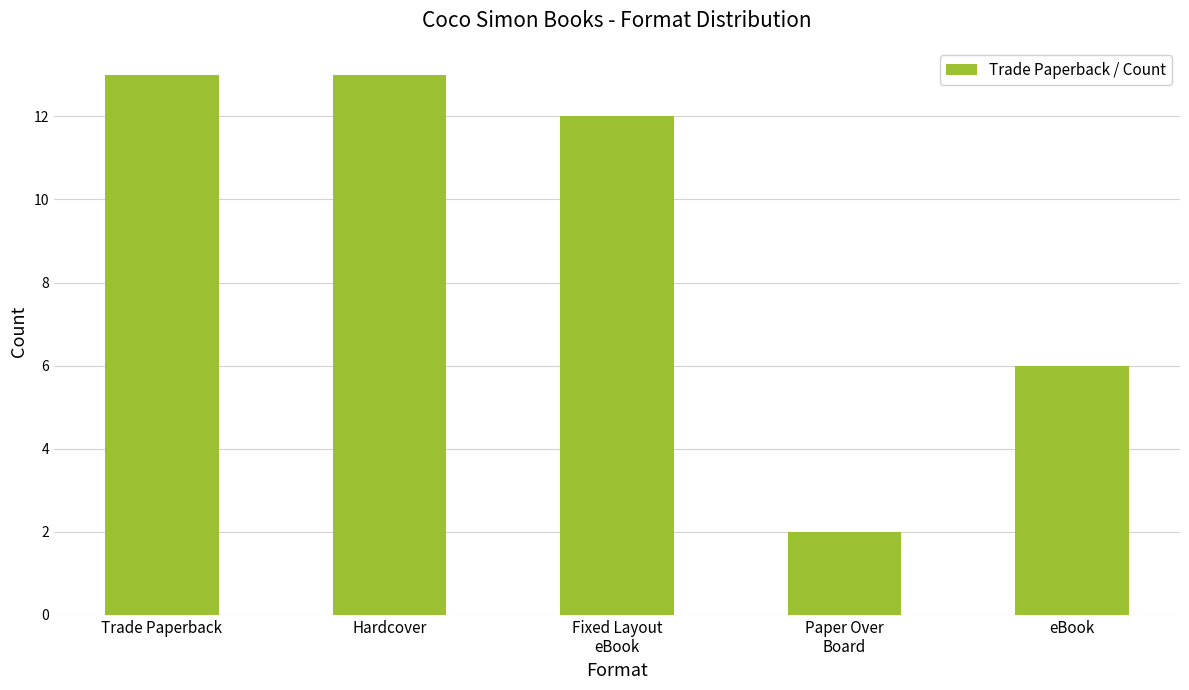

What is the label of the 5th bar from the left?

eBook